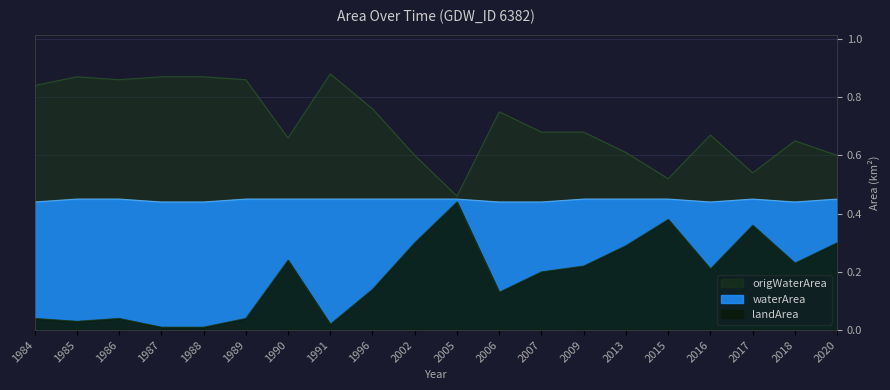

How many lines are shown in the chart?

2